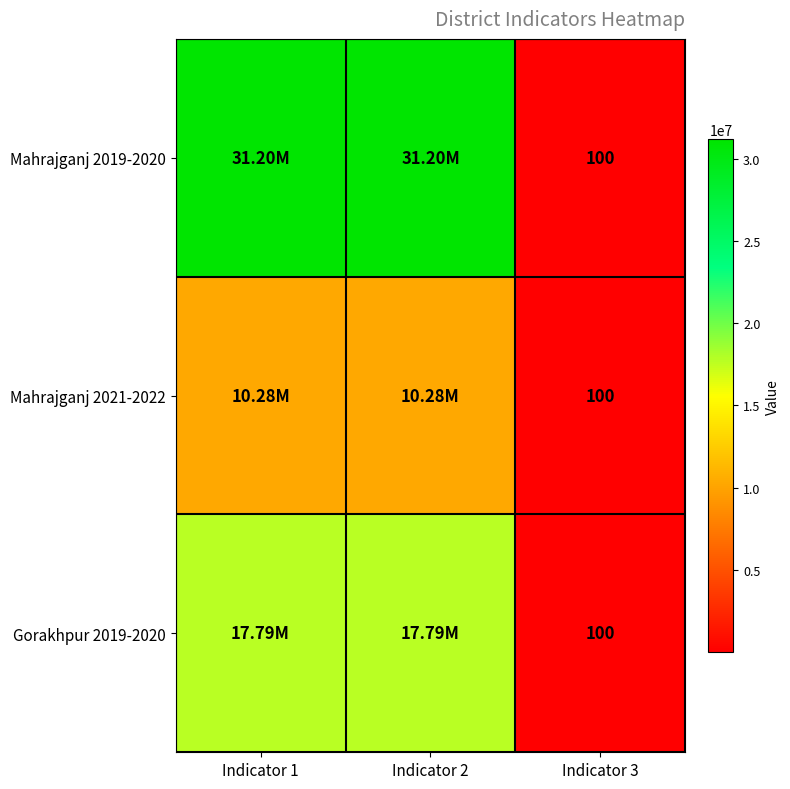

List the series in order of their peak value, highest first.

Mahrajganj 2019-2020, Gorakhpur 2019-2020, Mahrajganj 2021-2022